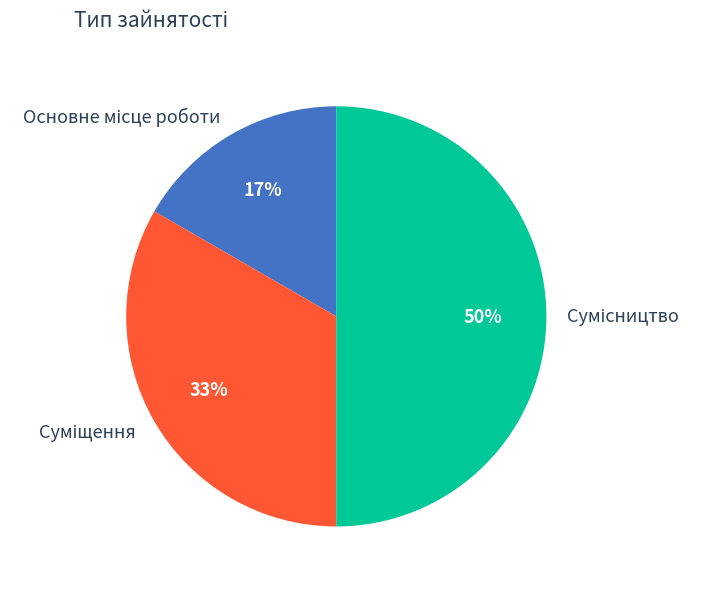

To the nearest percent, what is the difference between the largest and smallest slice percentages?

33%